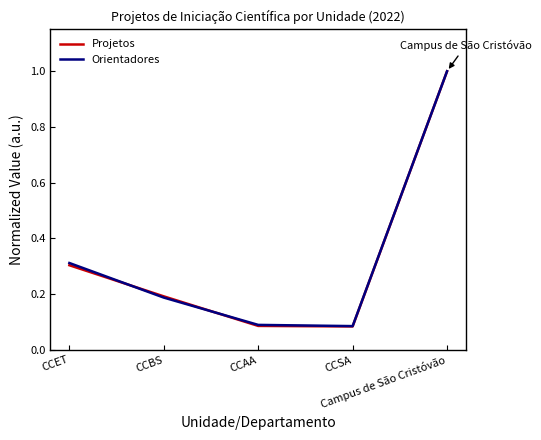

What is the maximum value shown in the chart?

1.0